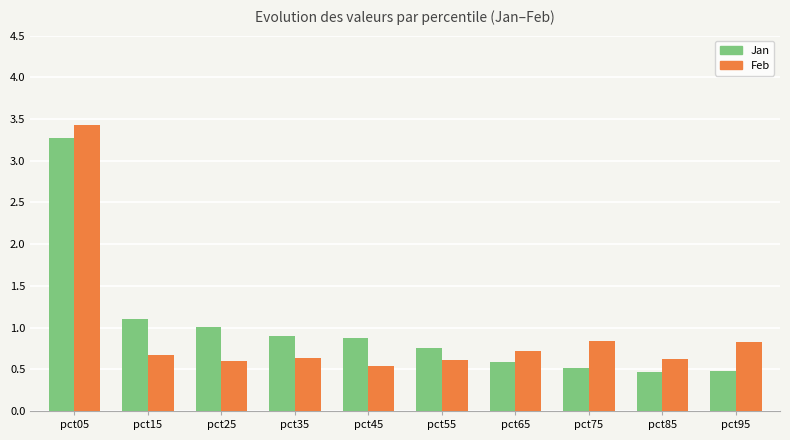

Between pct15 and pct55, which series saw the biggest shift?

Jan